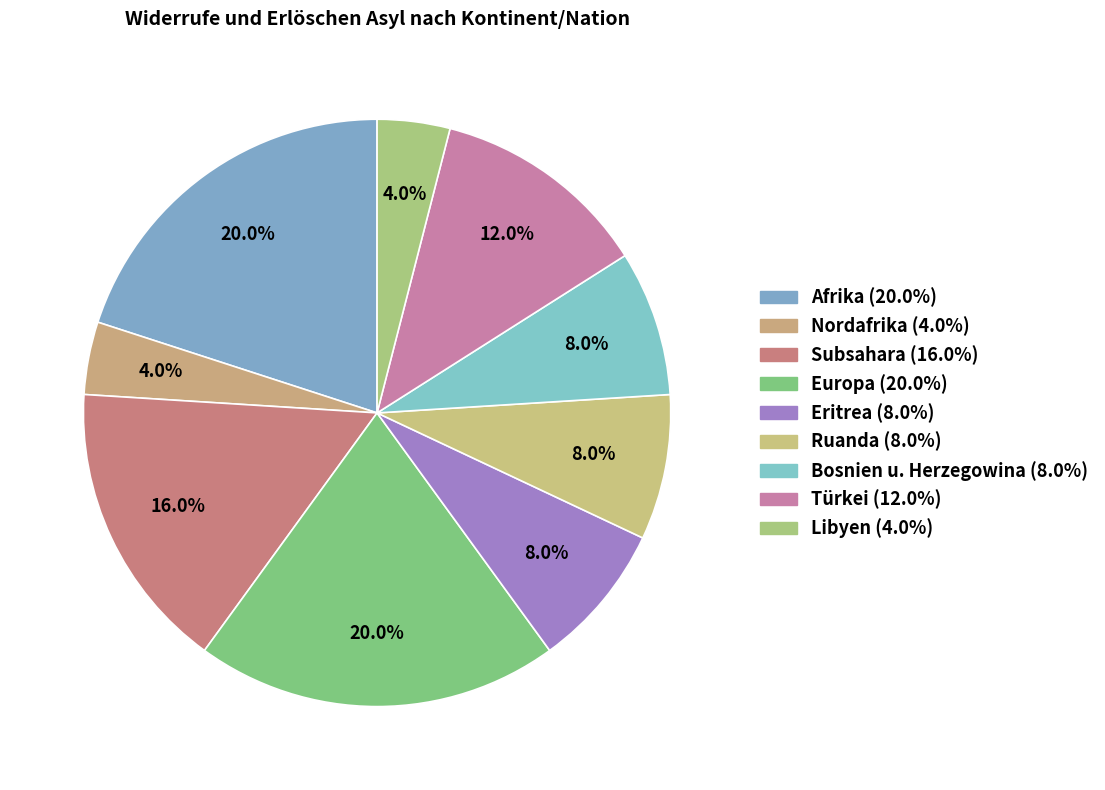

How many segments does this pie chart have?

9